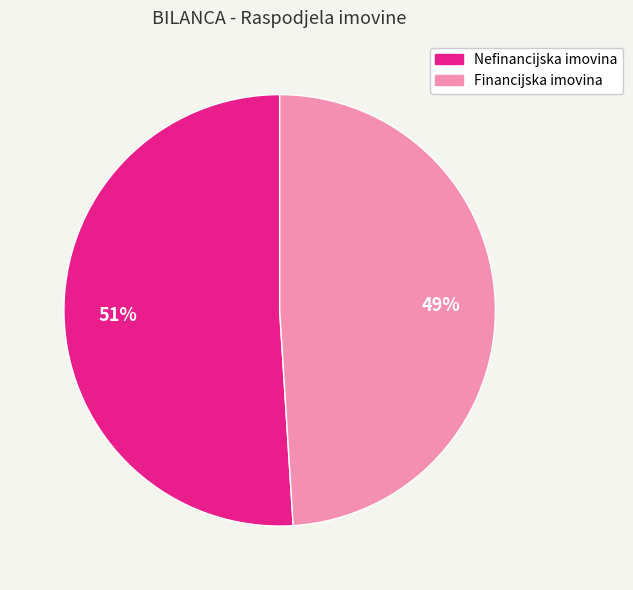

Do Financijska imovina and Nefinancijska imovina together represent more than half of the pie?

Yes